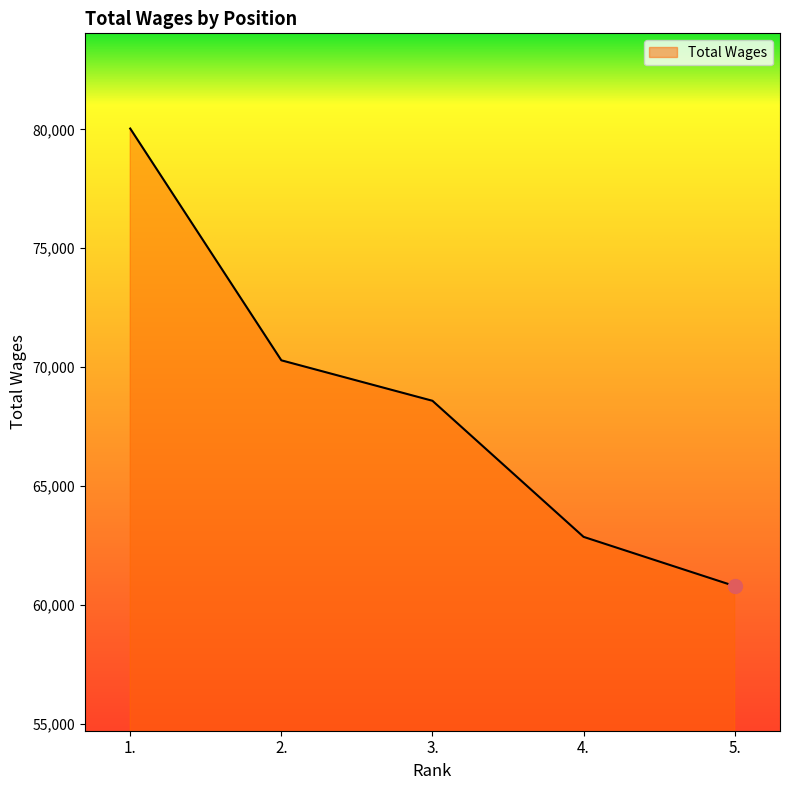

True or false: the data has more than 2 interior local peaks.

False